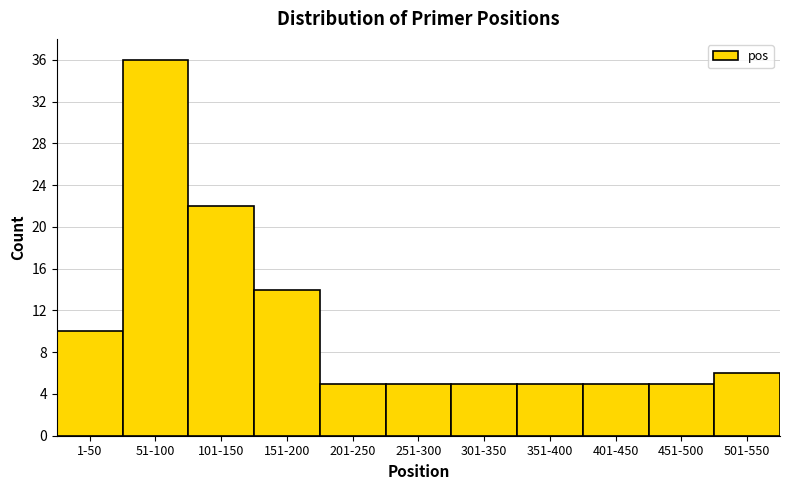

Reading right to left, what are all the values shown in this chart?

501-550=6	451-500=5	401-450=5	351-400=5	301-350=5	251-300=5	201-250=5	151-200=14	101-150=22	51-100=36	1-50=10